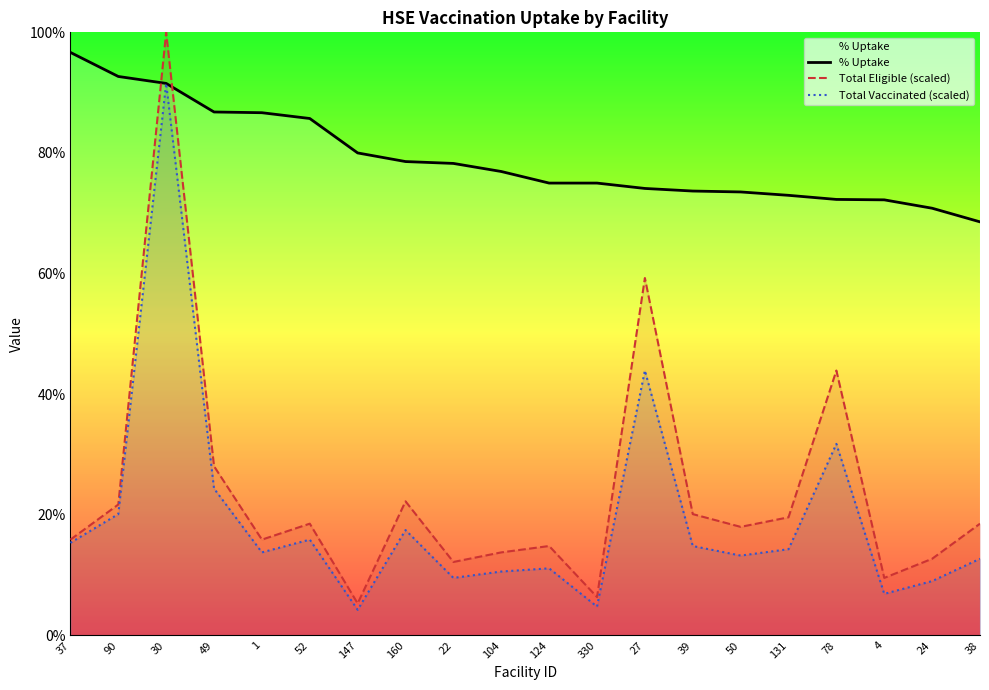

Rank the categories by Total Eligible (scaled) value from highest to lowest.

30, 27, 78, 49, 160, 90, 39, 131, 52, 38, 50, 37, 1, 124, 104, 24, 22, 4, 330, 147